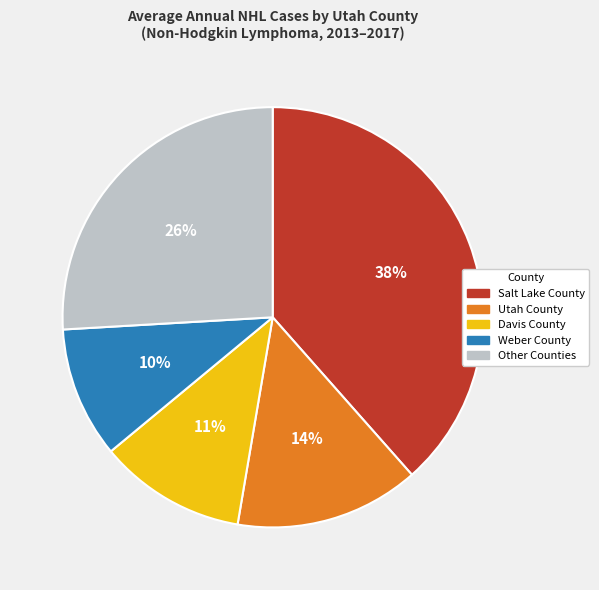

To the nearest percent, what is the difference between the largest and smallest slice percentages?

28%